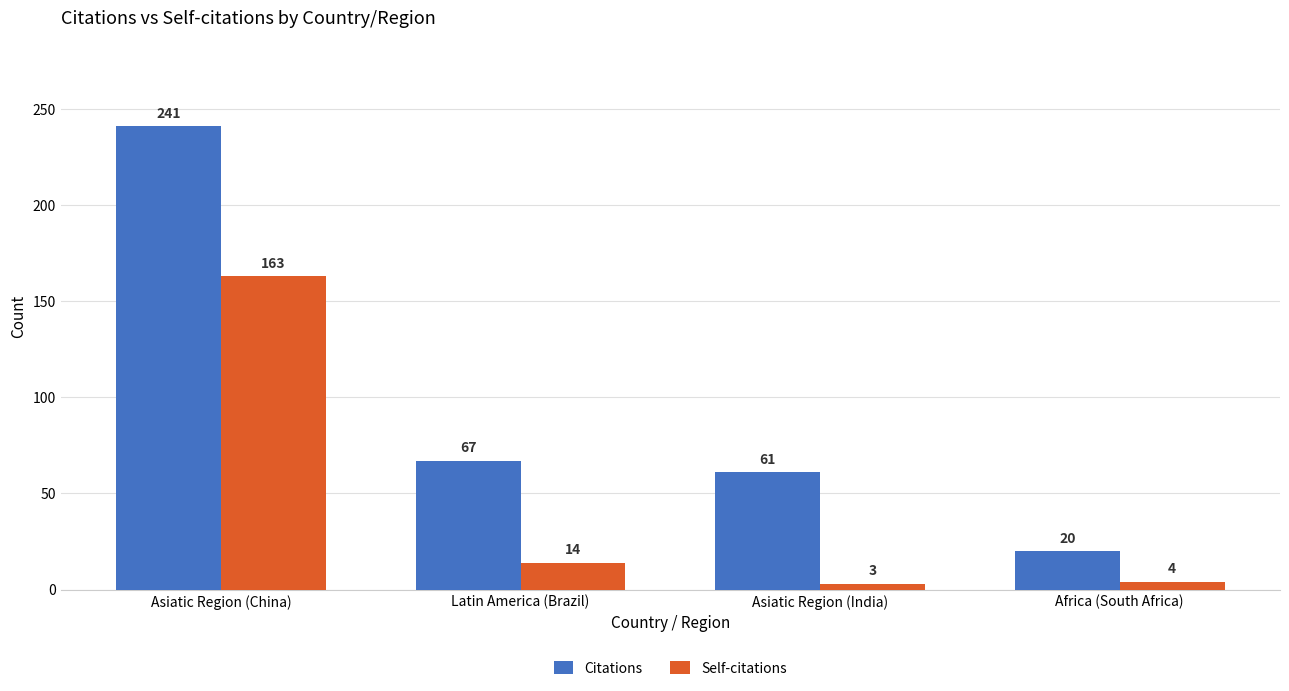

What is the total value across all series at Africa (South Africa)?

24